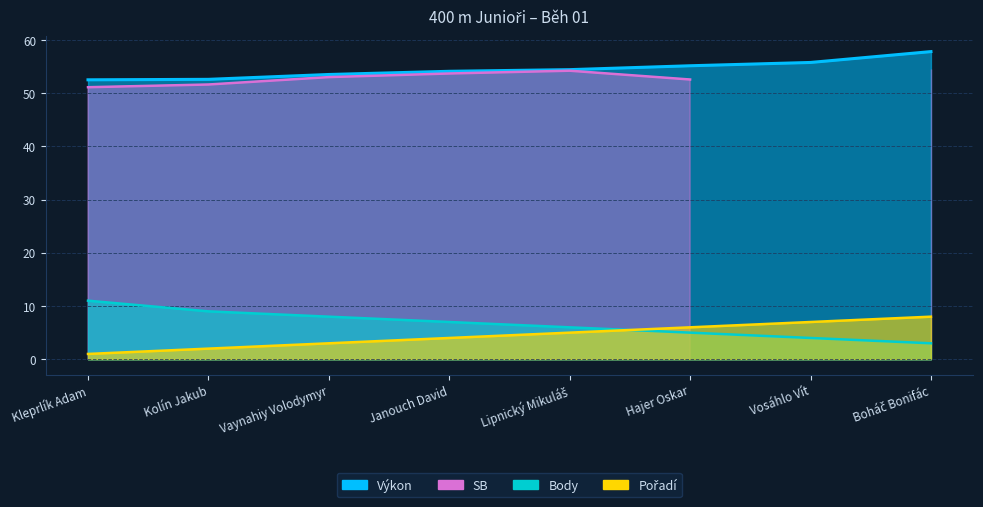

True or false: Body has a value of 4.0 at Janouch David.

False